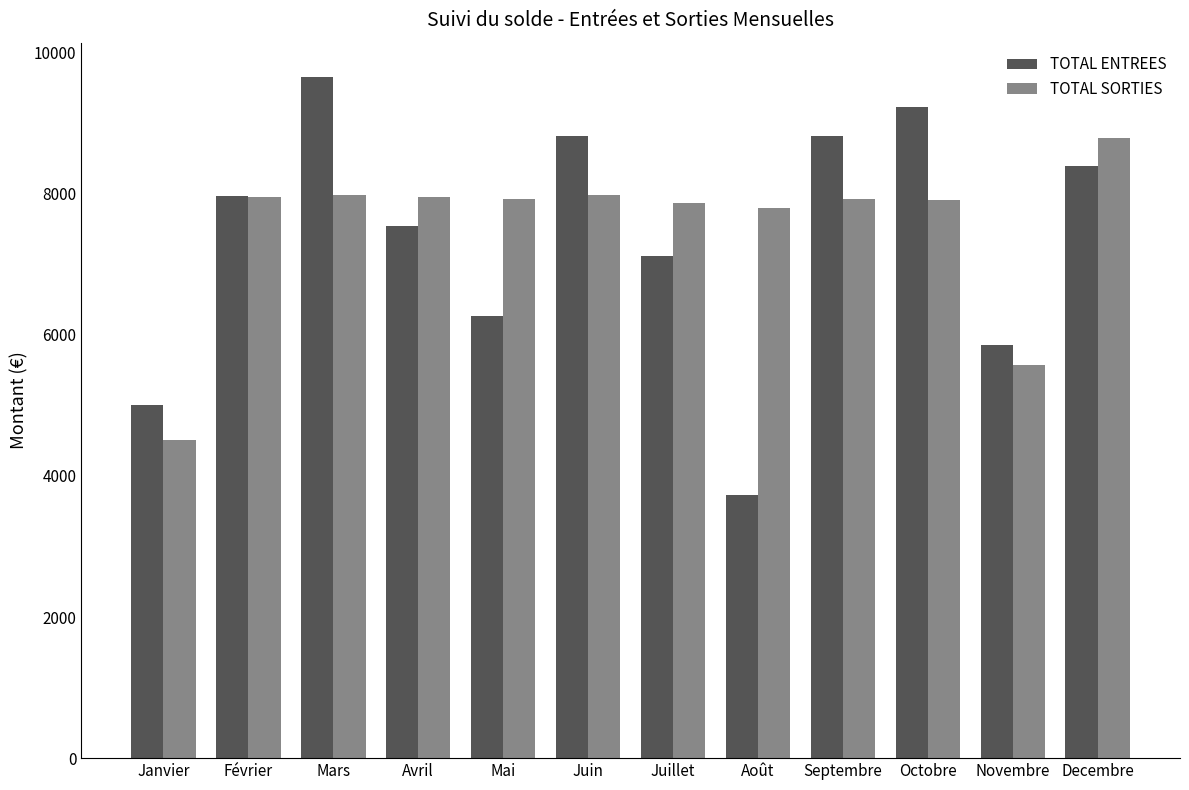

What is the label of the 5th bar from the right?

Août